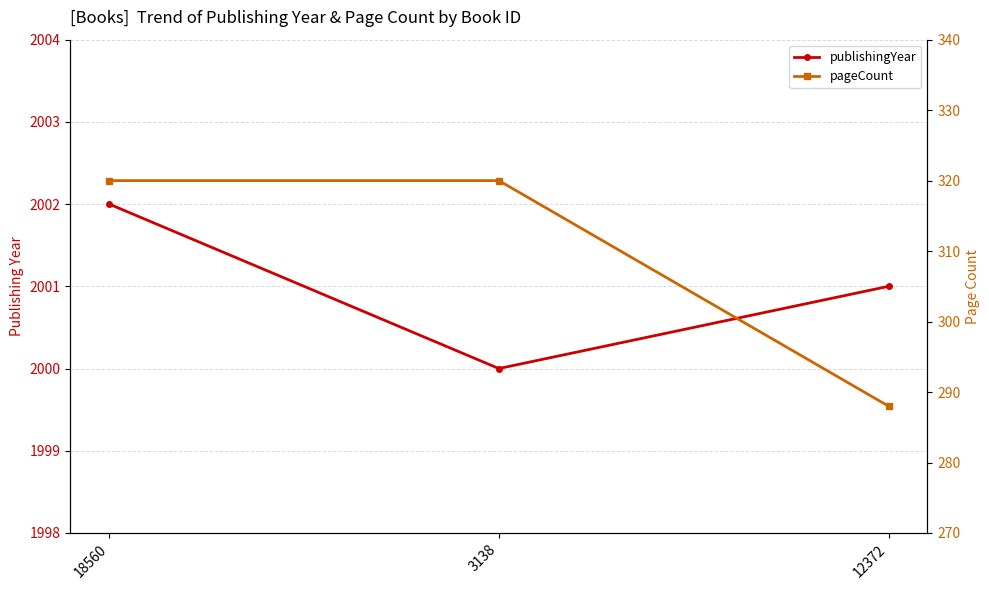

What is the value of the pageCount point at the 1st from the left?

320